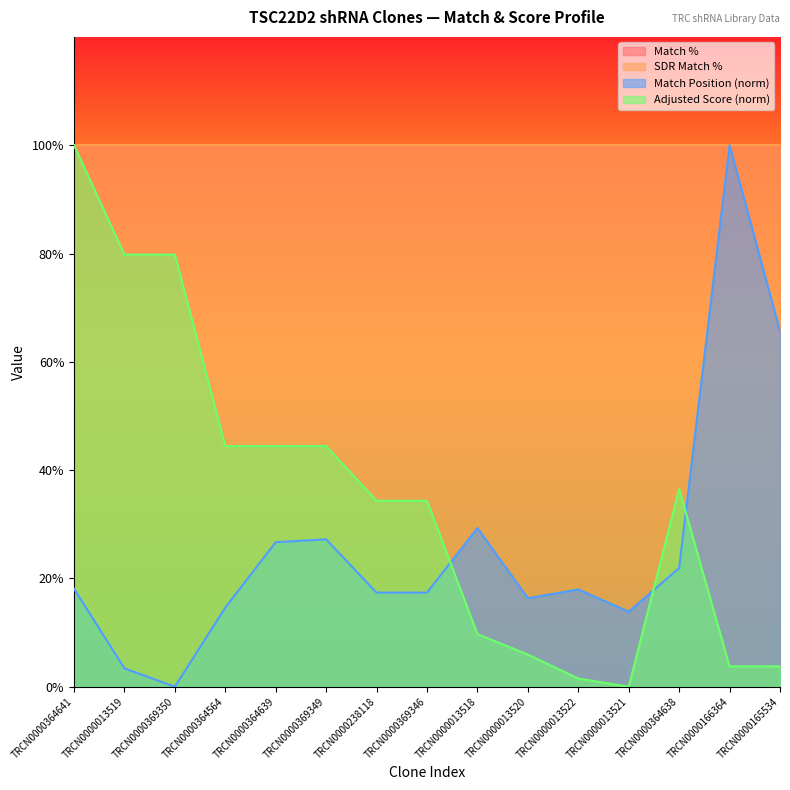

Which series has the largest range (max minus min)?

Match Position